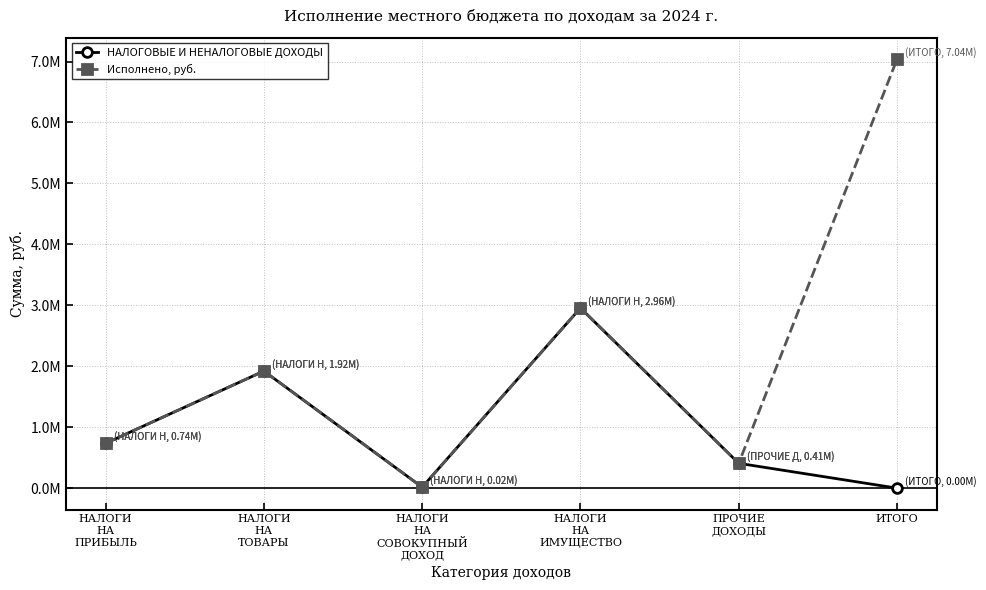

Rank the series by their maximum value, from lowest to highest.

НАЛОГОВЫЕ И НЕНАЛОГОВЫЕ ДОХОДЫ, Исполнено, руб.